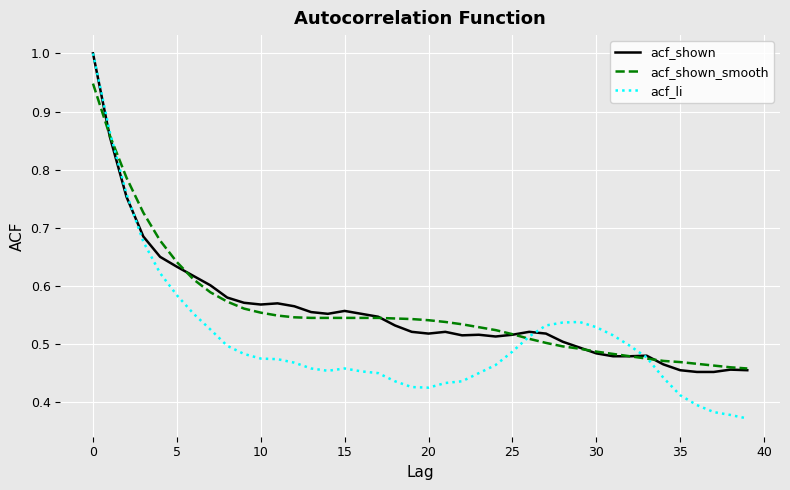

Which series has the largest range (max minus min)?

acf_li